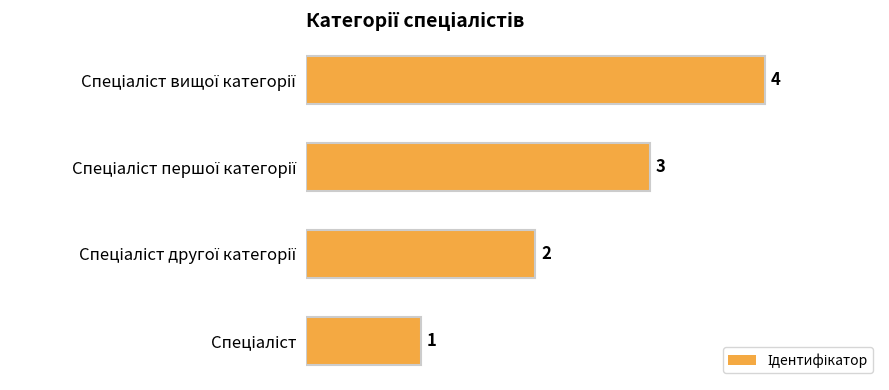

What is the maximum value shown in the chart?

4